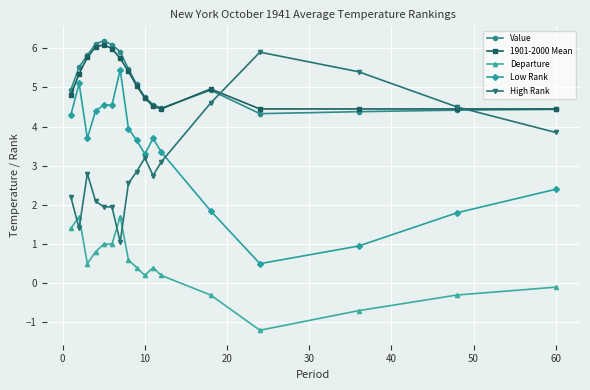

True or false: Low Rank and 1901-2000 Mean cross at least once.

False